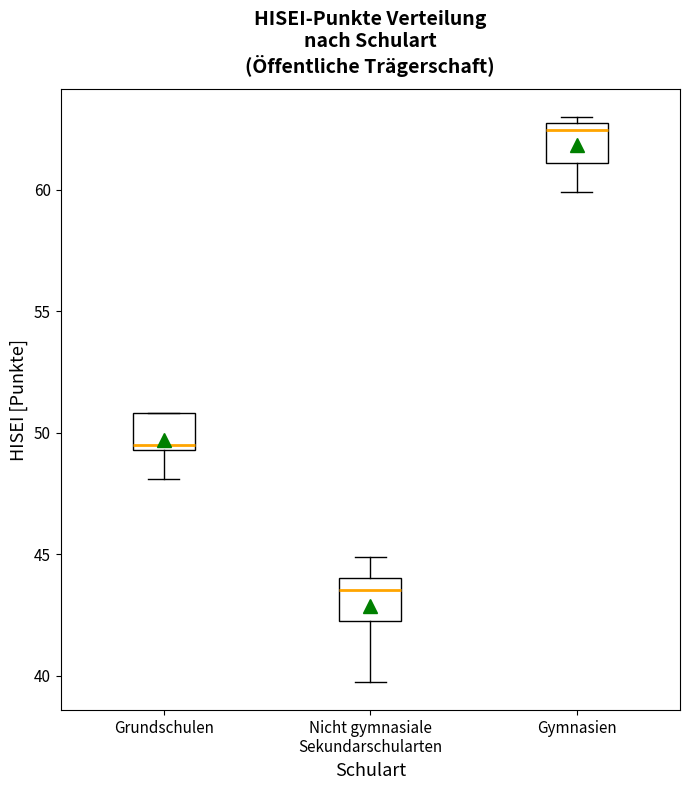

Where is the lower edge of the box for Nicht gymnasiale Sekundarschularten on the y-axis? The values are not printed on the chart, so give them approximately, as read against the axis.

42.5